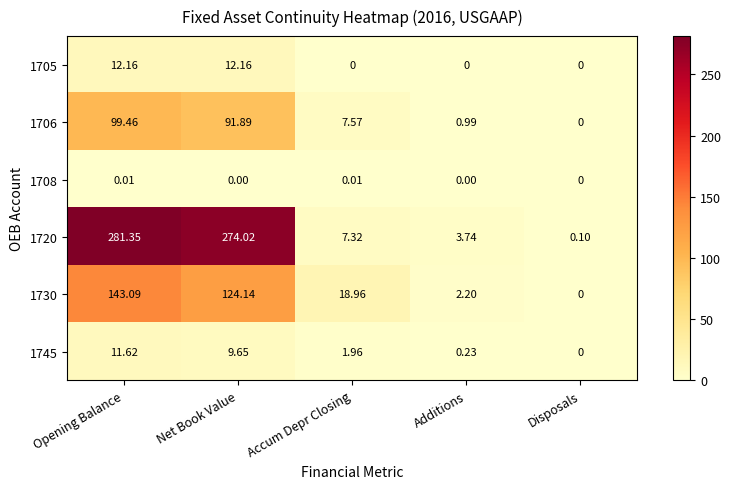

How many data points in 1708 are above 0?

2